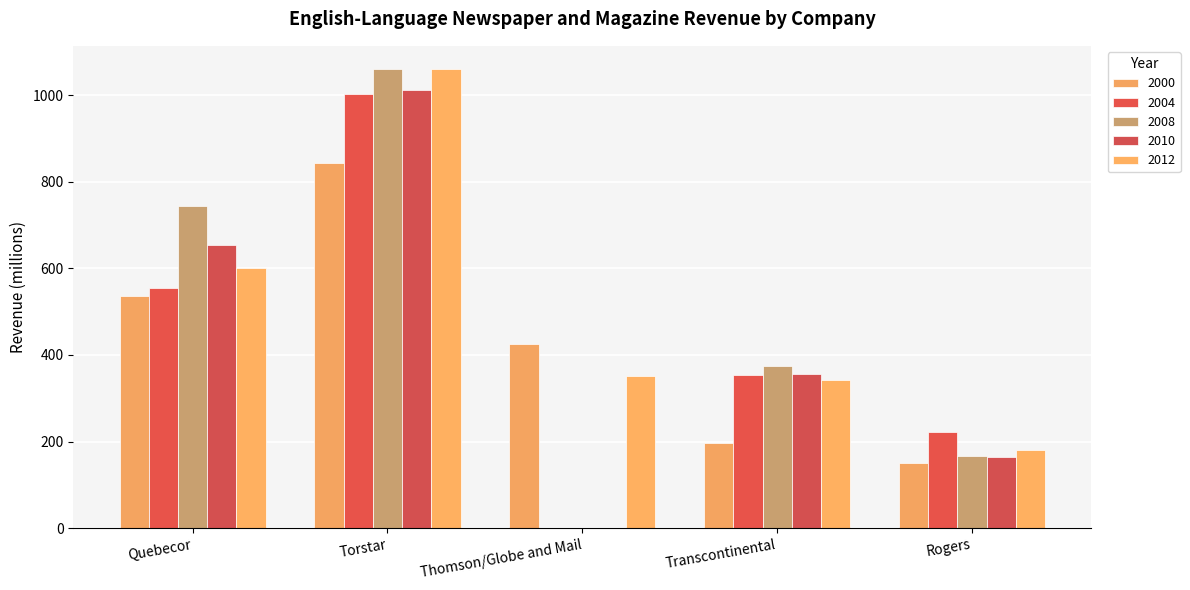

How many data points in 2012 are above 350?

3